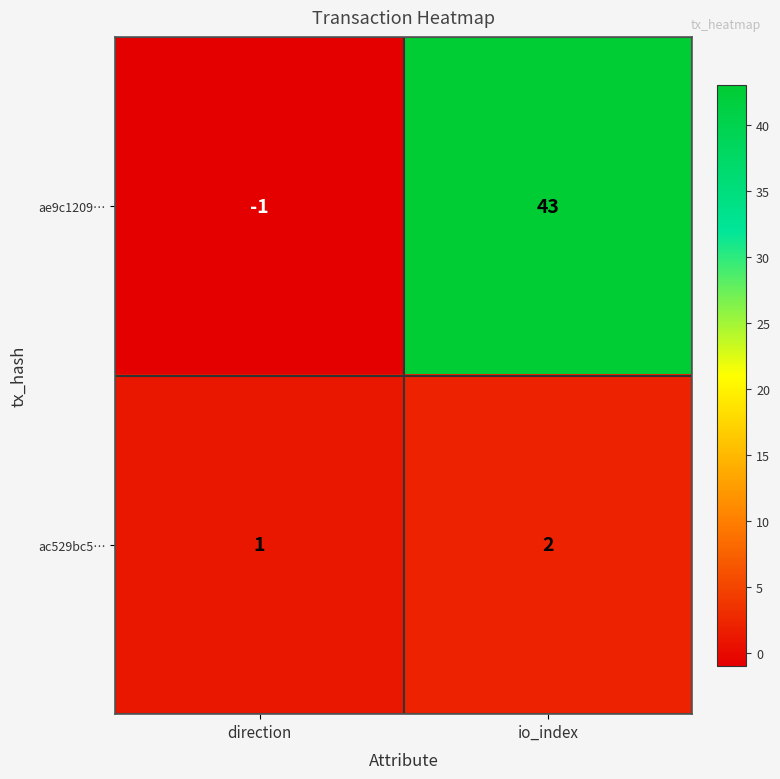

Which series changed the most between direction and io_index?

ae9c1209…